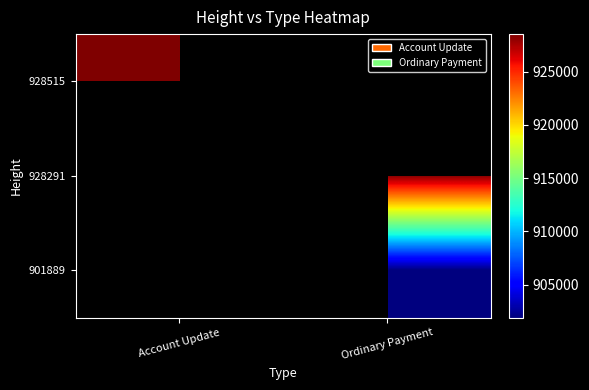

Count the number of categories in the chart.

2